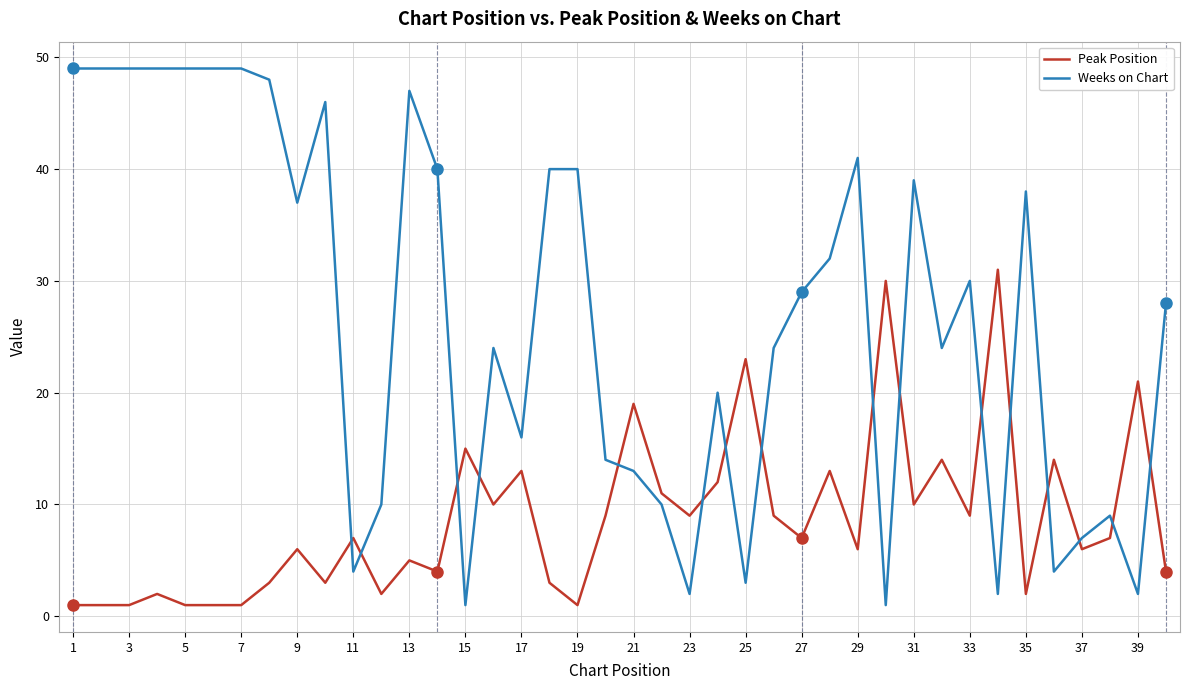

List the series in order of their peak value, lowest first.

Peak Position, Weeks on Chart